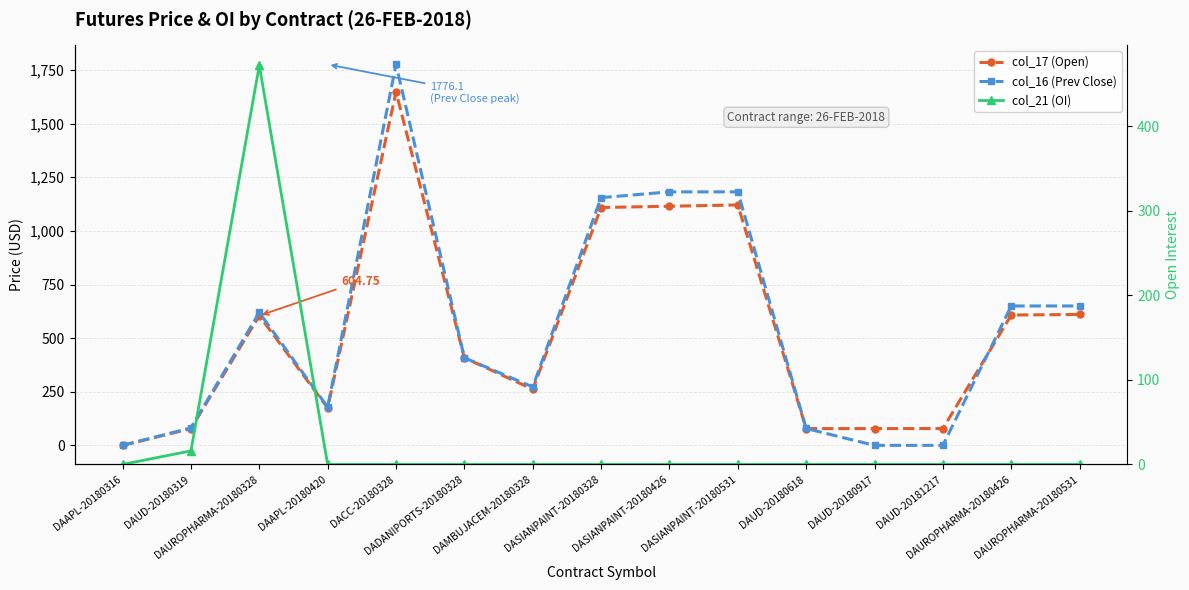

What is the label of the 5th point from the right?

DAUD-20180618